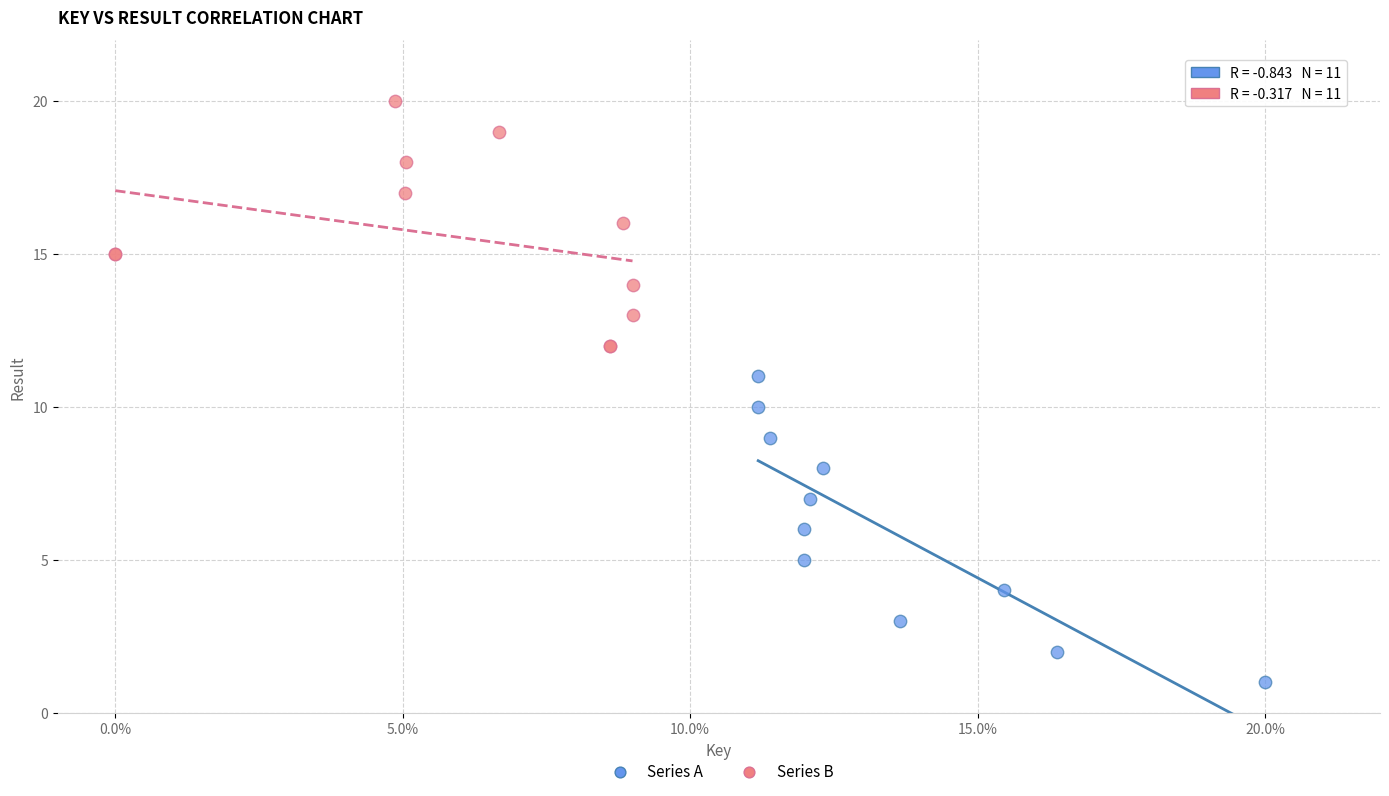

Which series reaches the maximum Y coordinate?

Series B